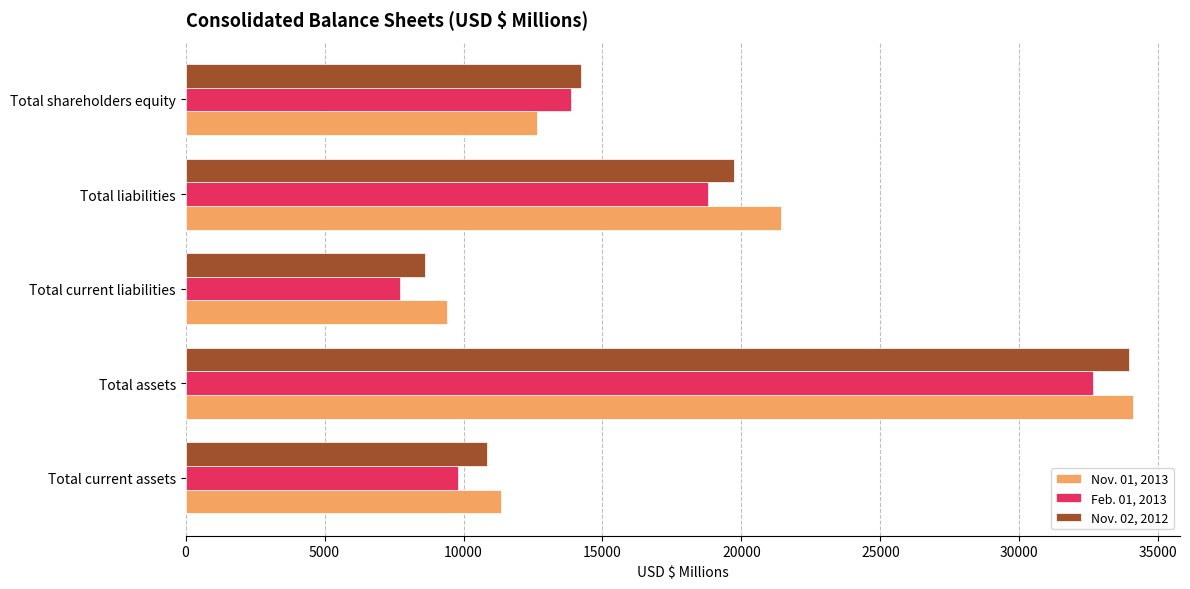

What value does the Nov. 02, 2012 series have at Total assets, to the nearest 50?

33950